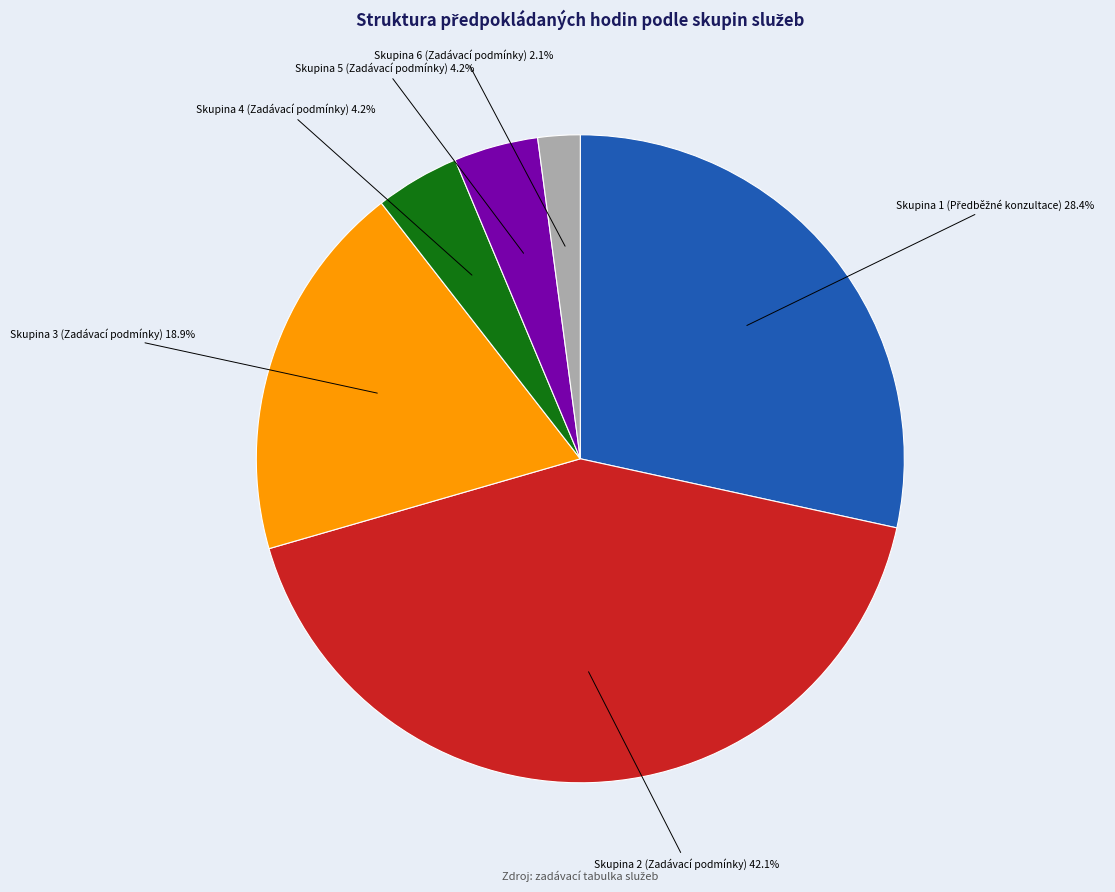

Is there any slice that represents more than half of the pie?

No